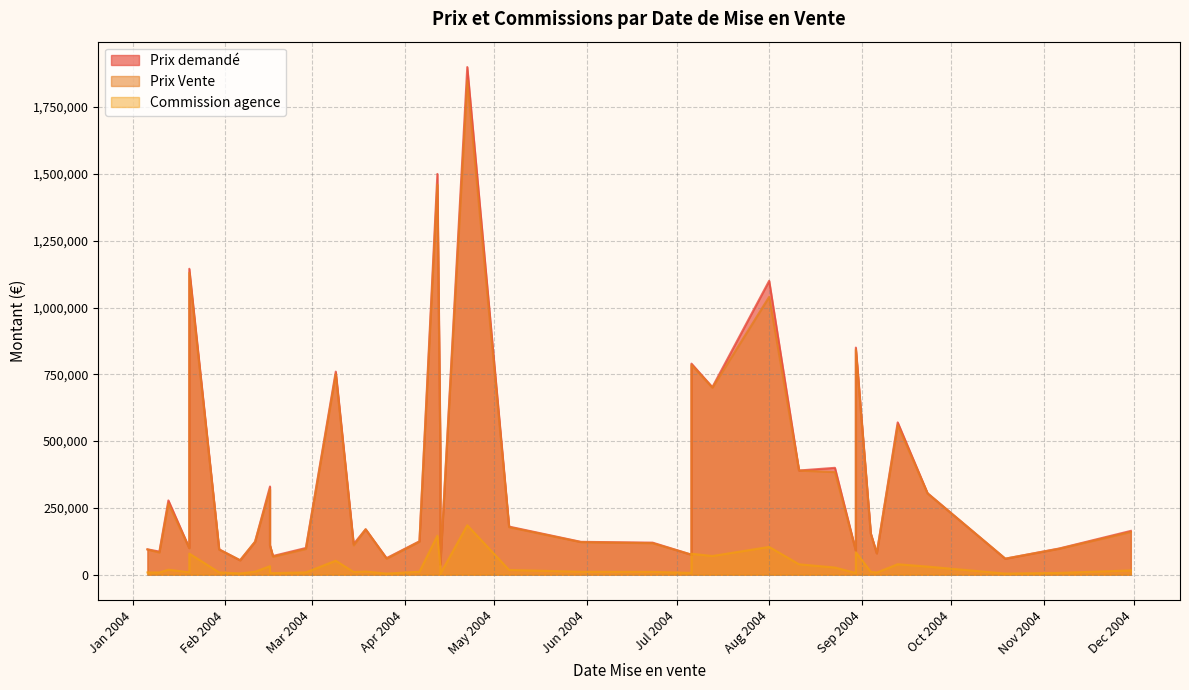

The value of Commission agence at 19.10.2004 is 7508. True or false?

False